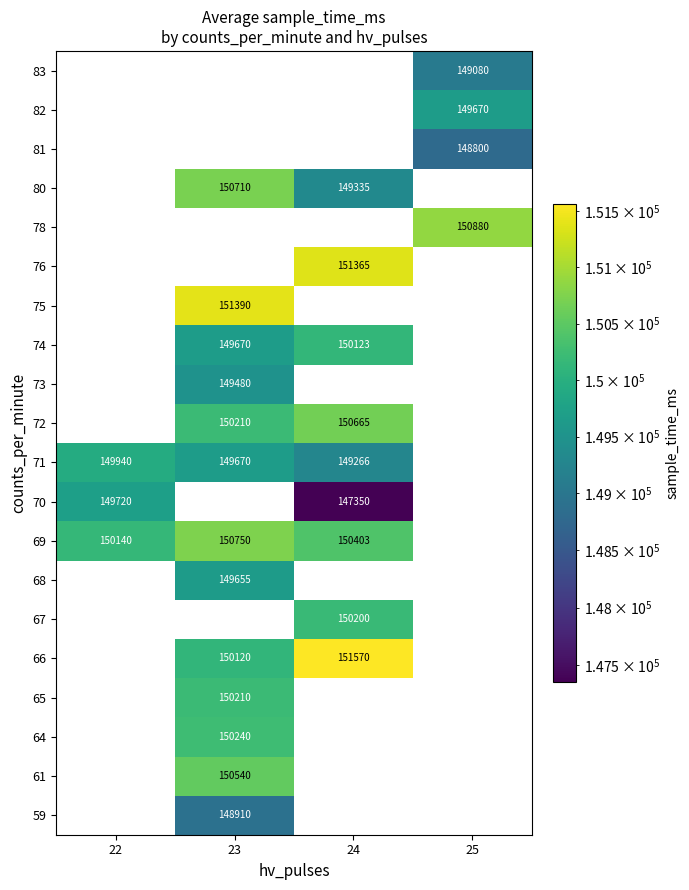

The 80 series shows 149335 at 24. True or false?

True